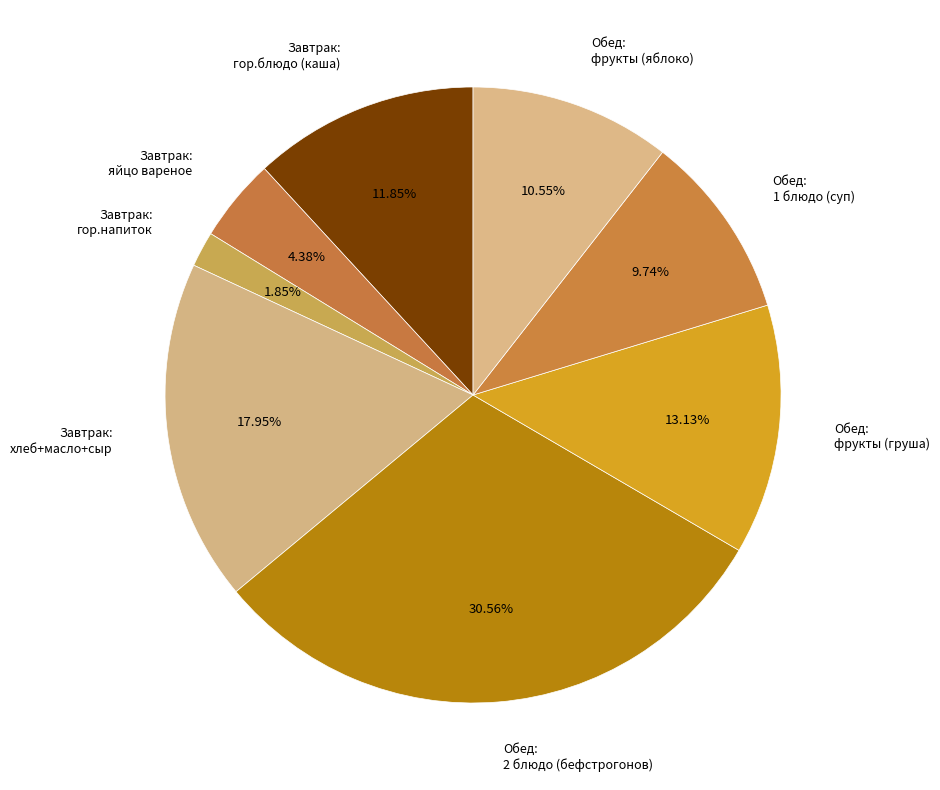

Approximately how many times larger is the value at Завтрак: яйцо вареное compared to Завтрак: гор.блюдо (каша)?

0.4